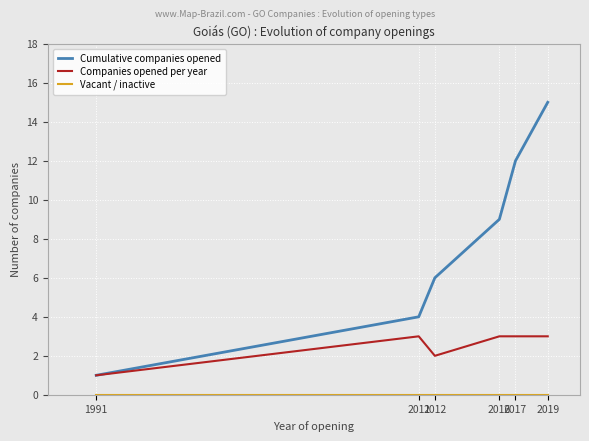

What is the highest value of the Companies opened per year series?

3